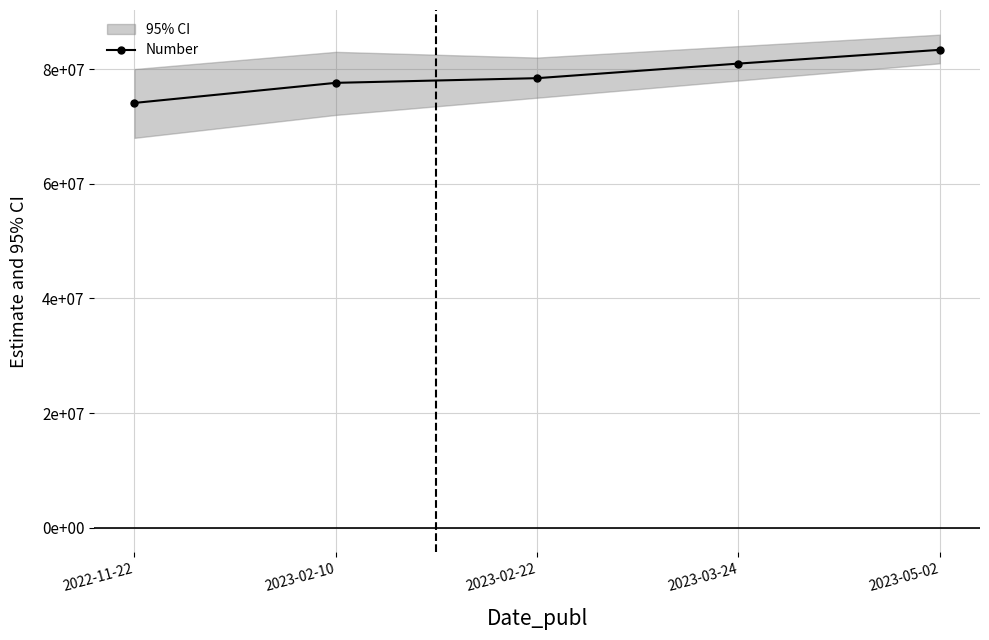

What value does the data have at 2023-03-24, to the nearest 10?

80952480